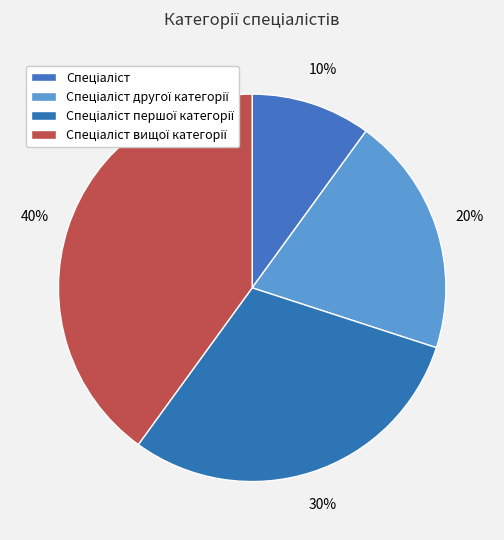

Count the number of slices in the pie.

4